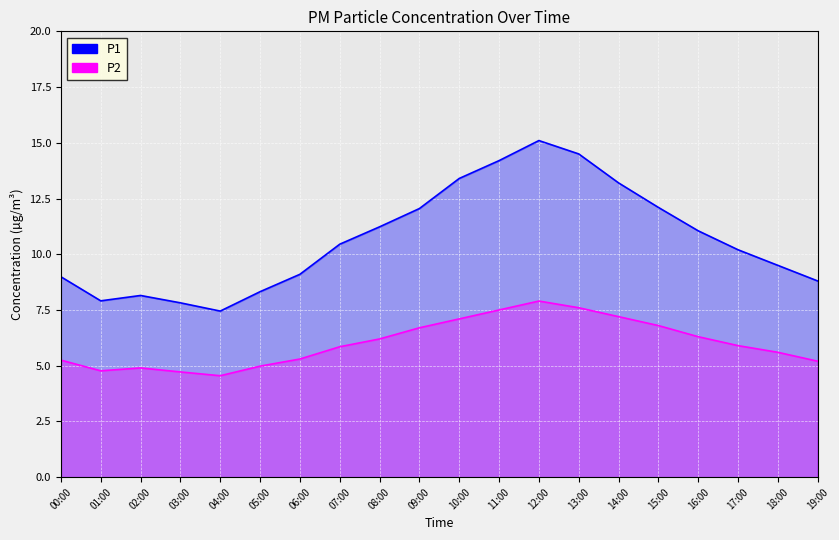

How many values in the P2 series exceed 5?

15